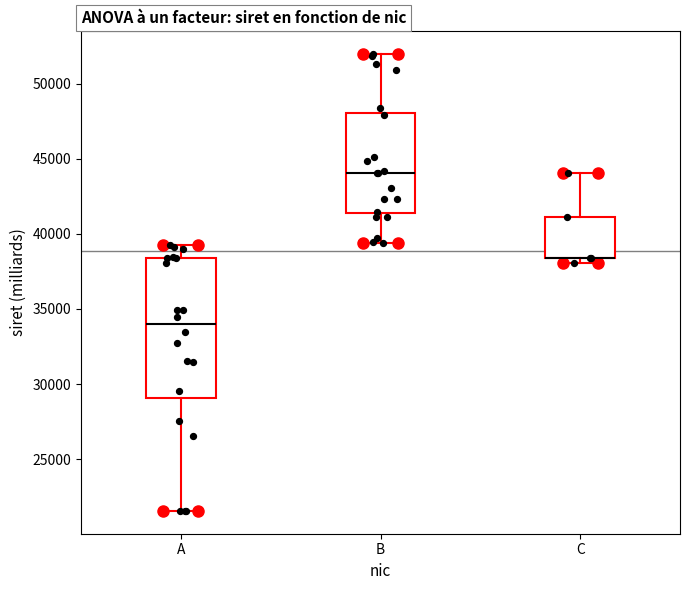

Comparing the boxes themselves (not the whiskers), which one is the tallest?

A